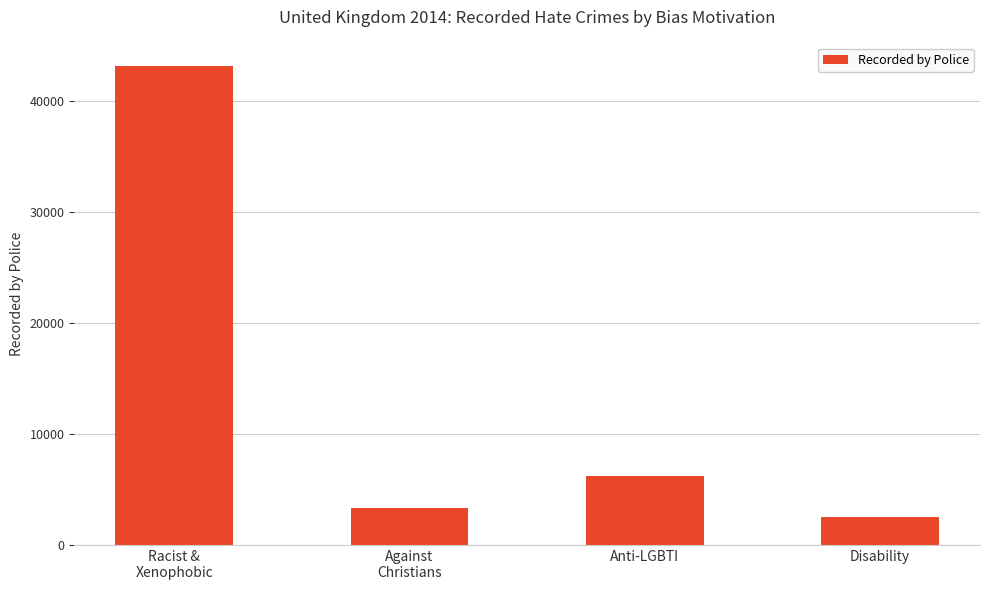

The chart shows a value of 3319 at Against
Christians. True or false?

True